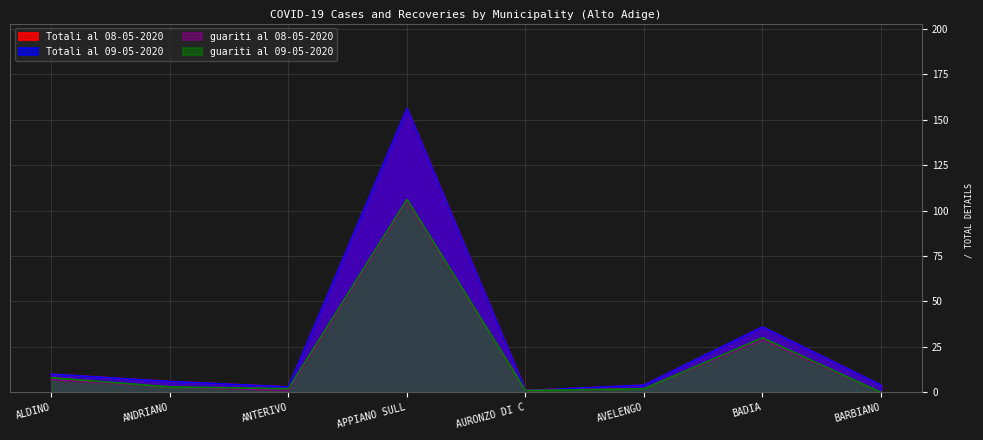

What position from the left is ANDRIANO?

2